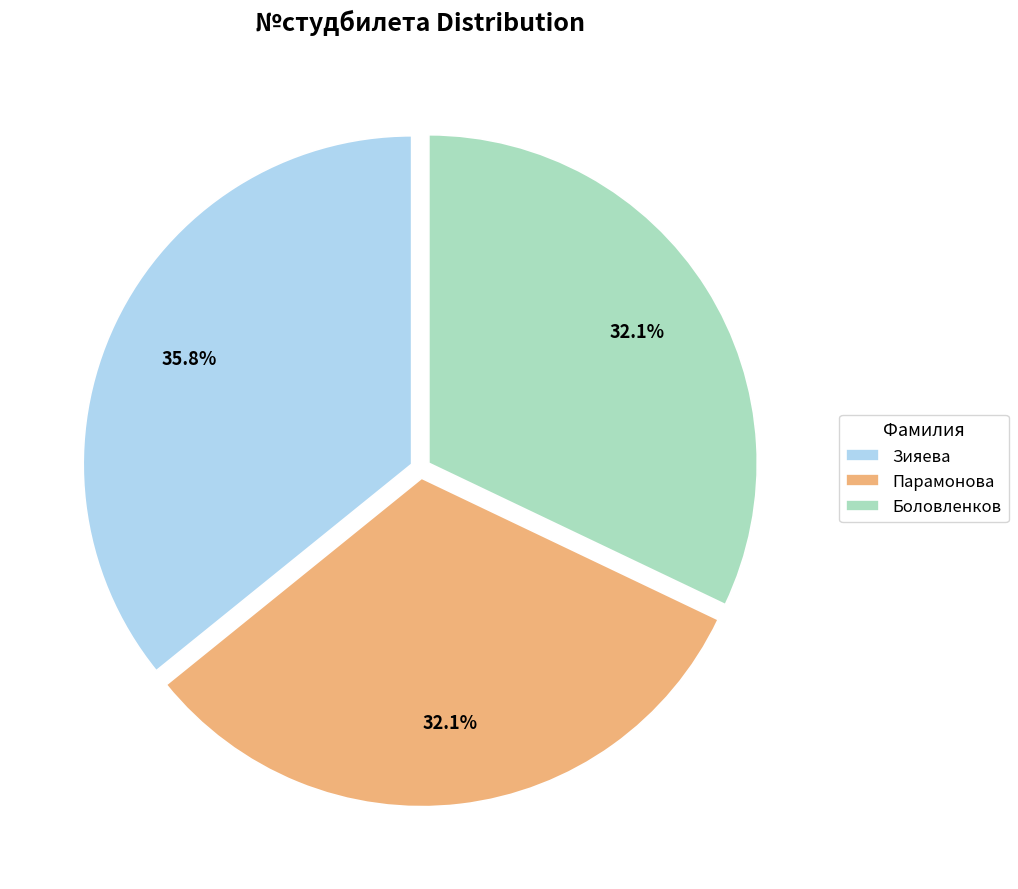

Approximately how many times larger is the value at Парамонова compared to Боловленков?

1.0